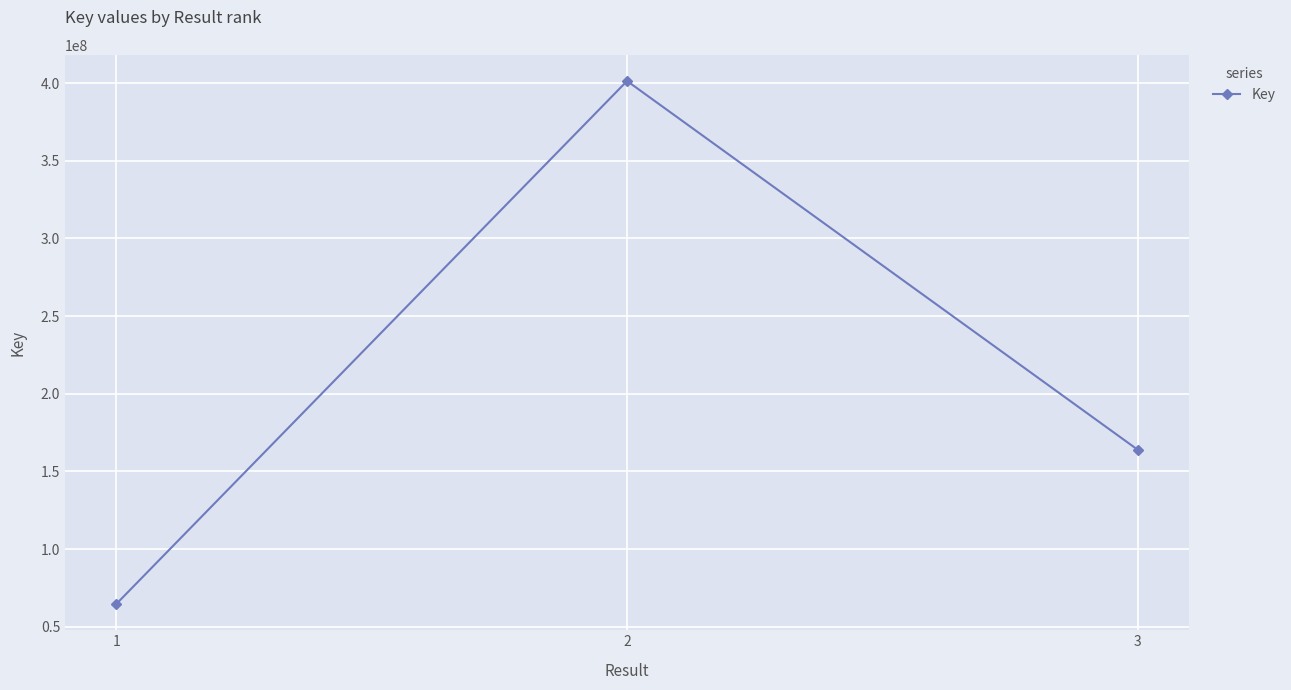

What is the difference between the values at 1 and 2?

336754722